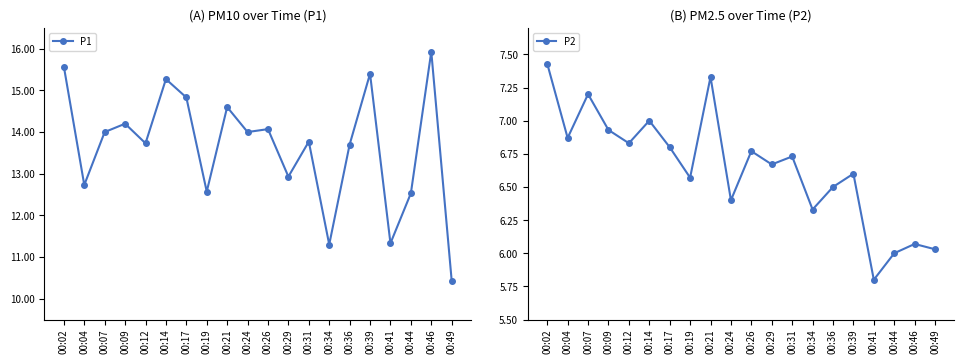

Between 00:09 and 00:39, which series saw the biggest shift?

P1